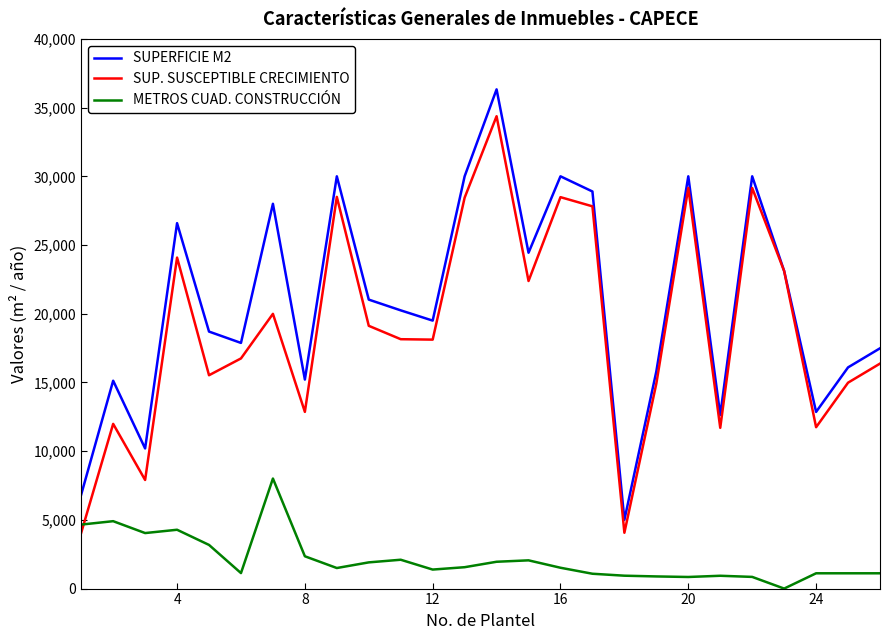

What is the greatest value displayed?

36326